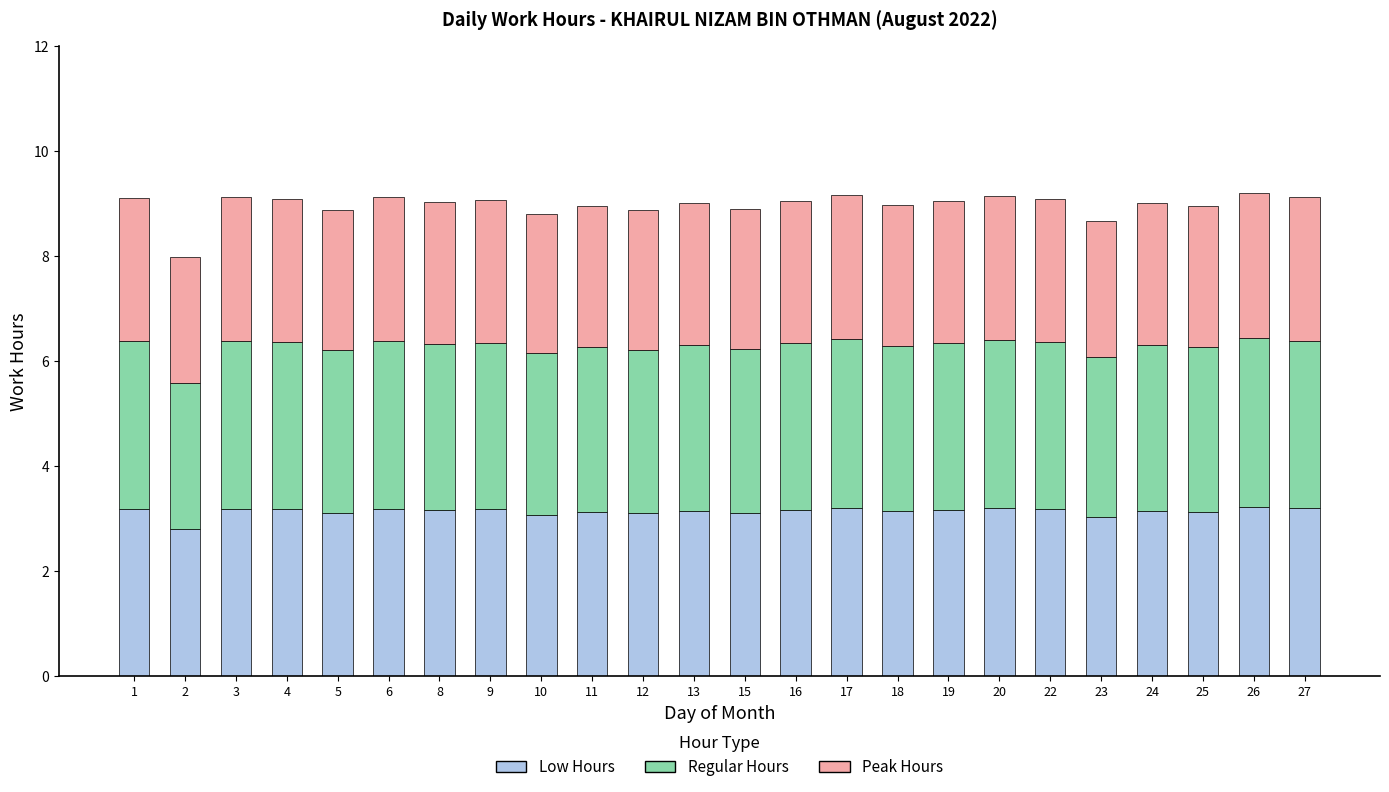

How many data points does each series have?

24